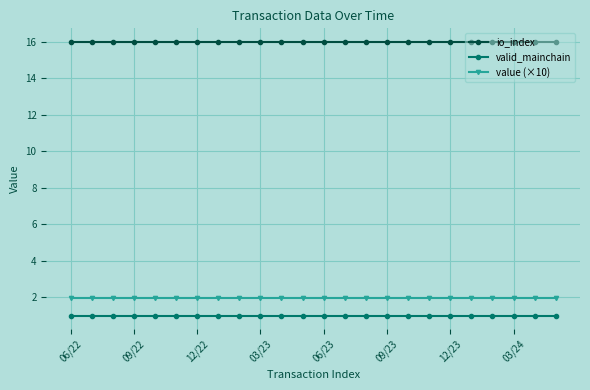

True or false: io_index and valid_mainchain cross at least once.

False